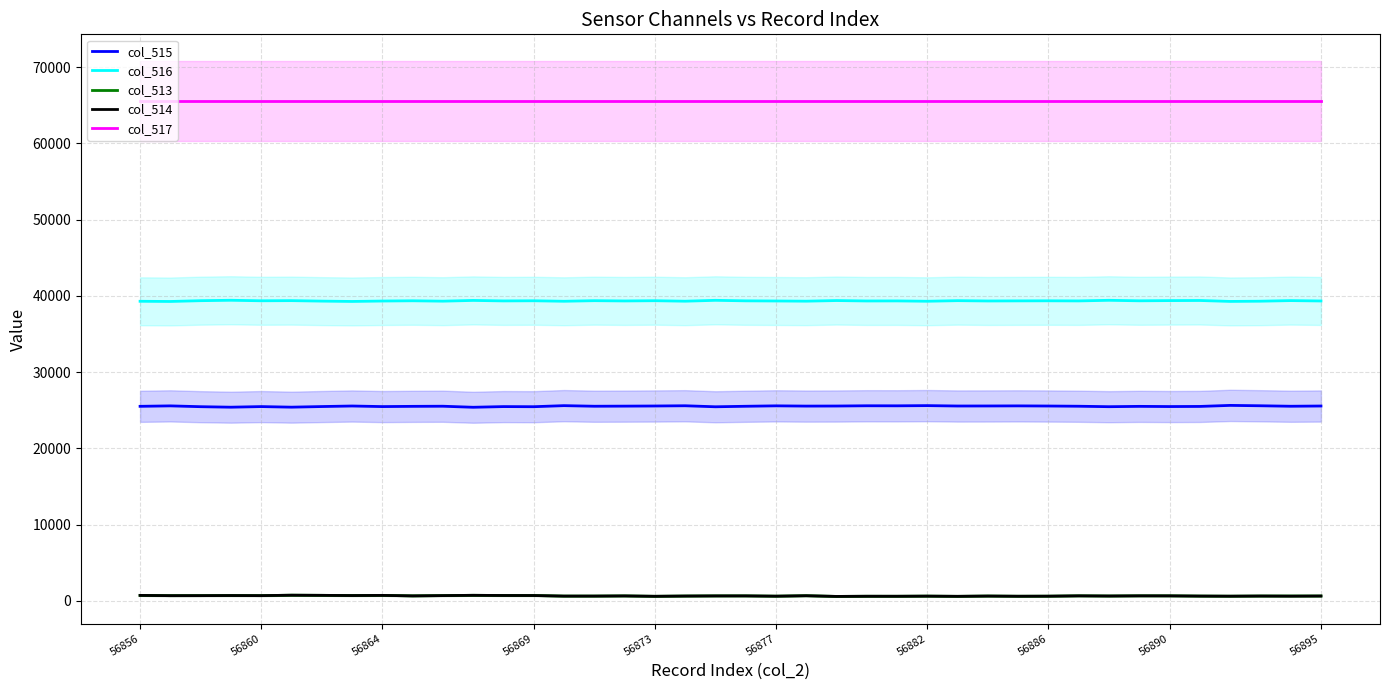

Where is col_516 nearest to the value 39343?

29